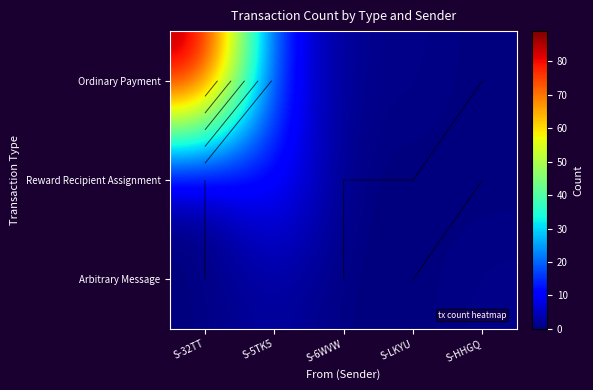

The Reward Recipient Assignment series shows 0 at S-LKYU. True or false?

True